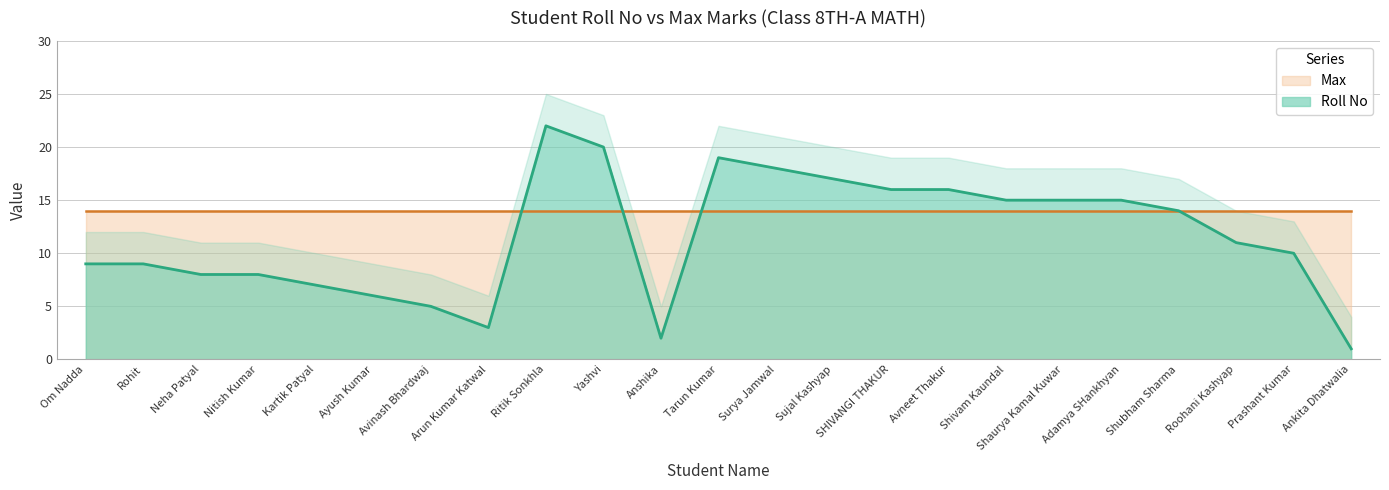

At which category does the data reach its first local peak?

Ritik Sonkhla